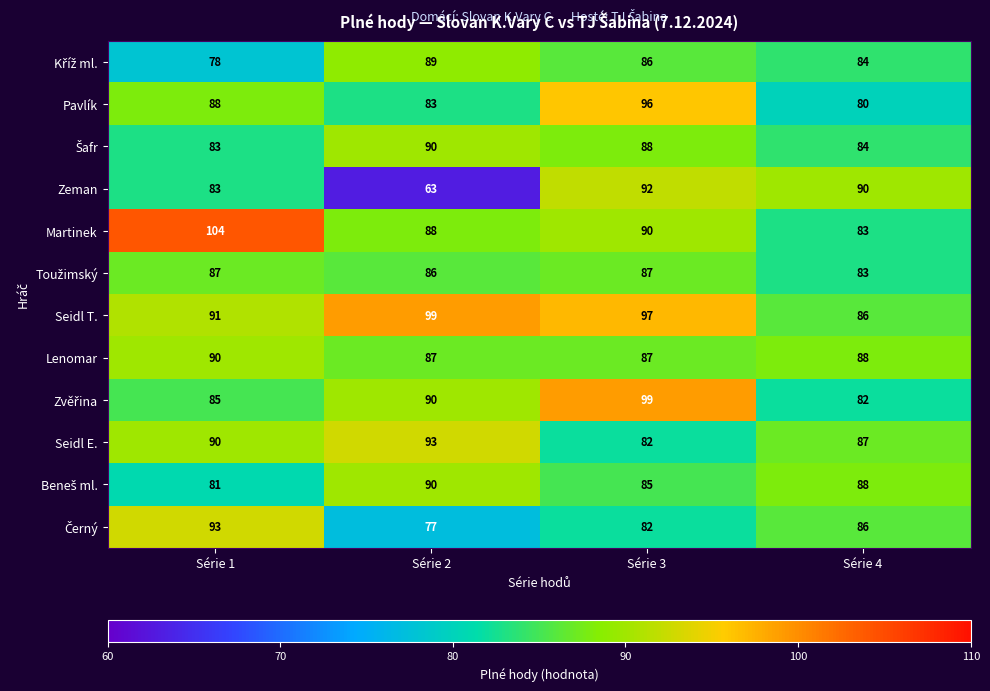

Which series has the largest total across all categories?

Seidl T.